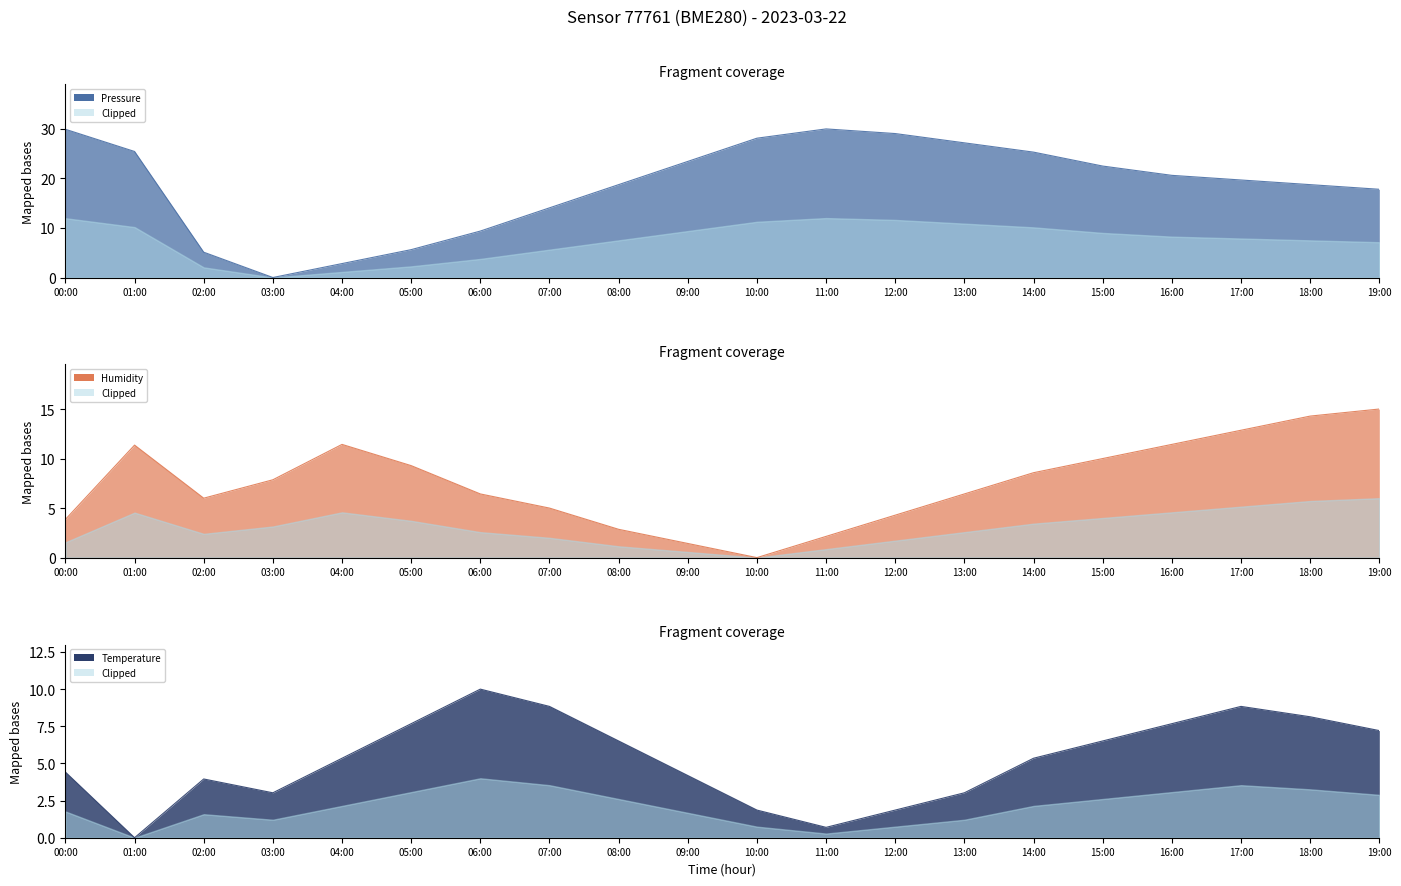

How many times do temperature and humidity cross each other?

3